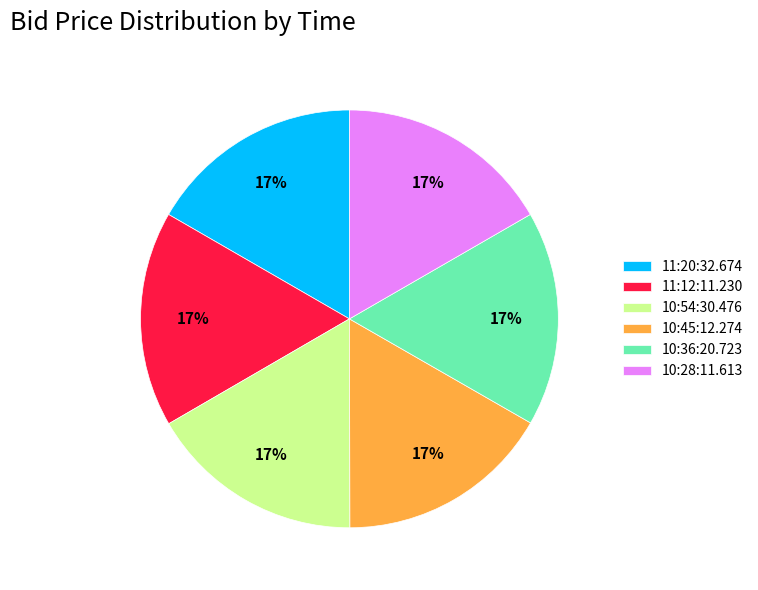

Count the number of slices in the pie.

6